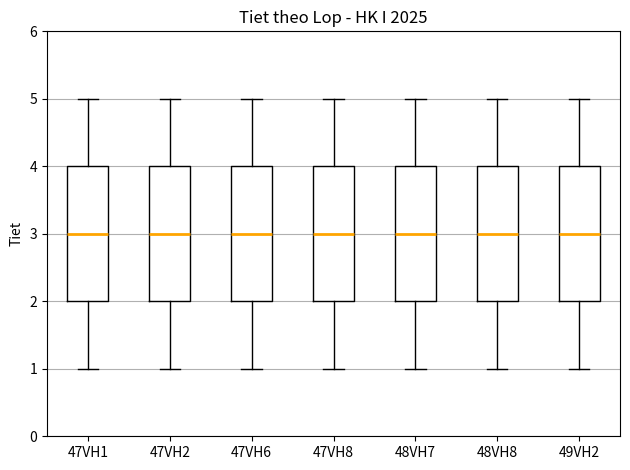

Where is the upper edge of the box for 47VH2 on the y-axis? The values are not printed on the chart, so give them approximately, as read against the axis.

4